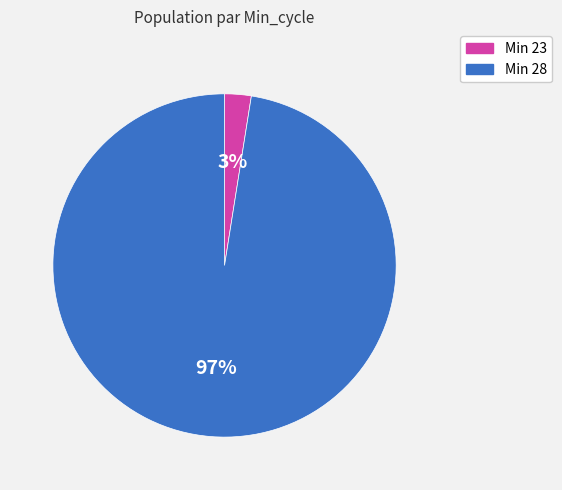

Is there any slice that represents more than half of the pie?

Yes